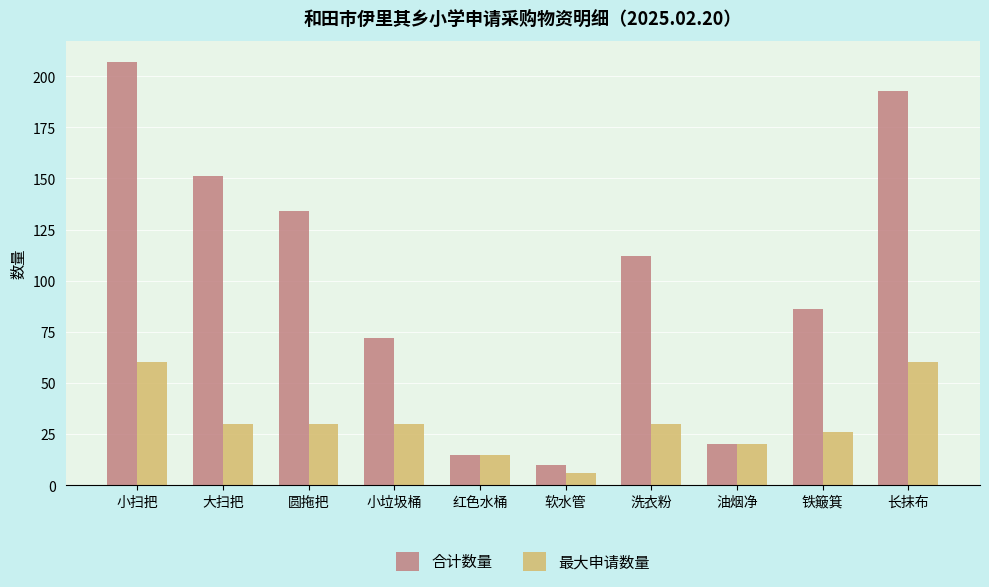

True or false: 合计数量 has a value of 40 at 小垃圾桶.

False